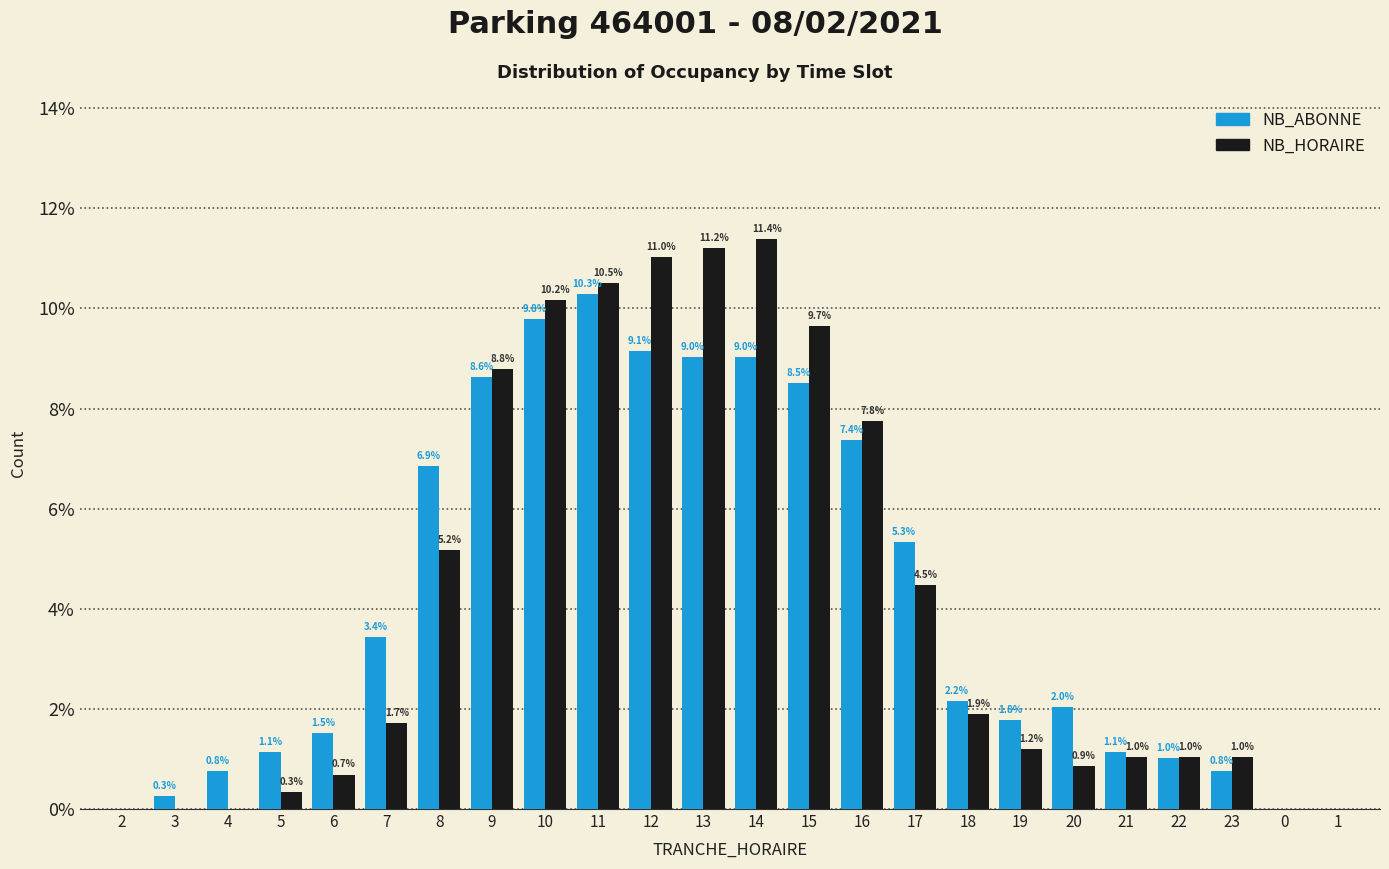

Are the bars horizontal?

No